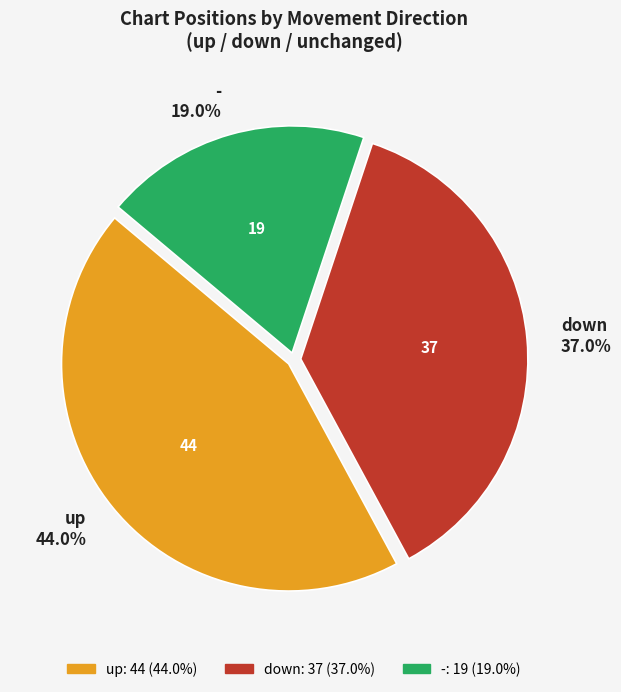

Which category has the biggest portion of the pie?

up